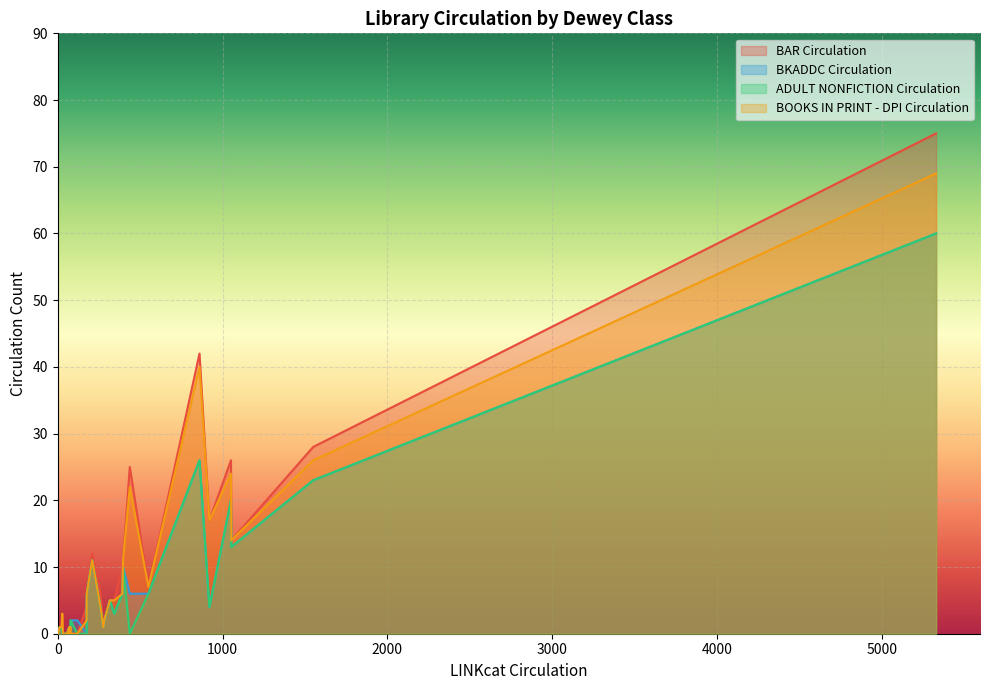

How many intersections are there between ADULT NONFICTION Circulation and BAR Circulation?

1